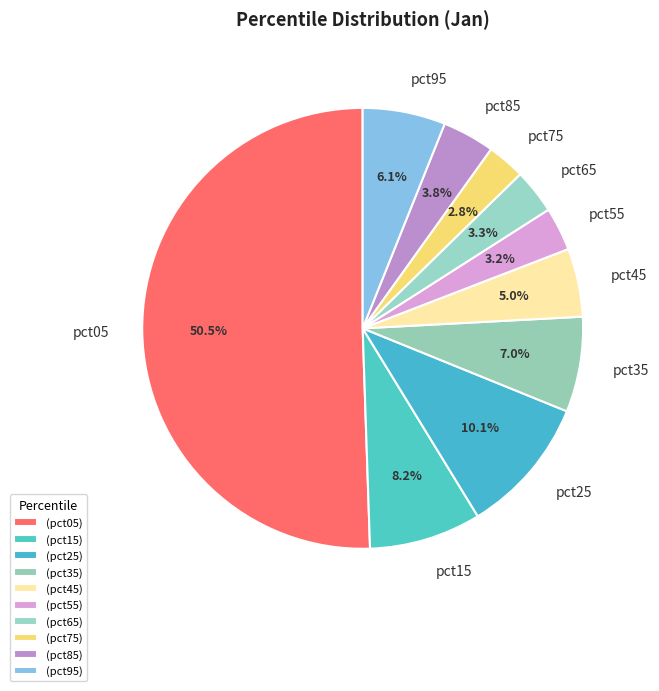

Which has a higher value, pct25 or pct45?

pct25